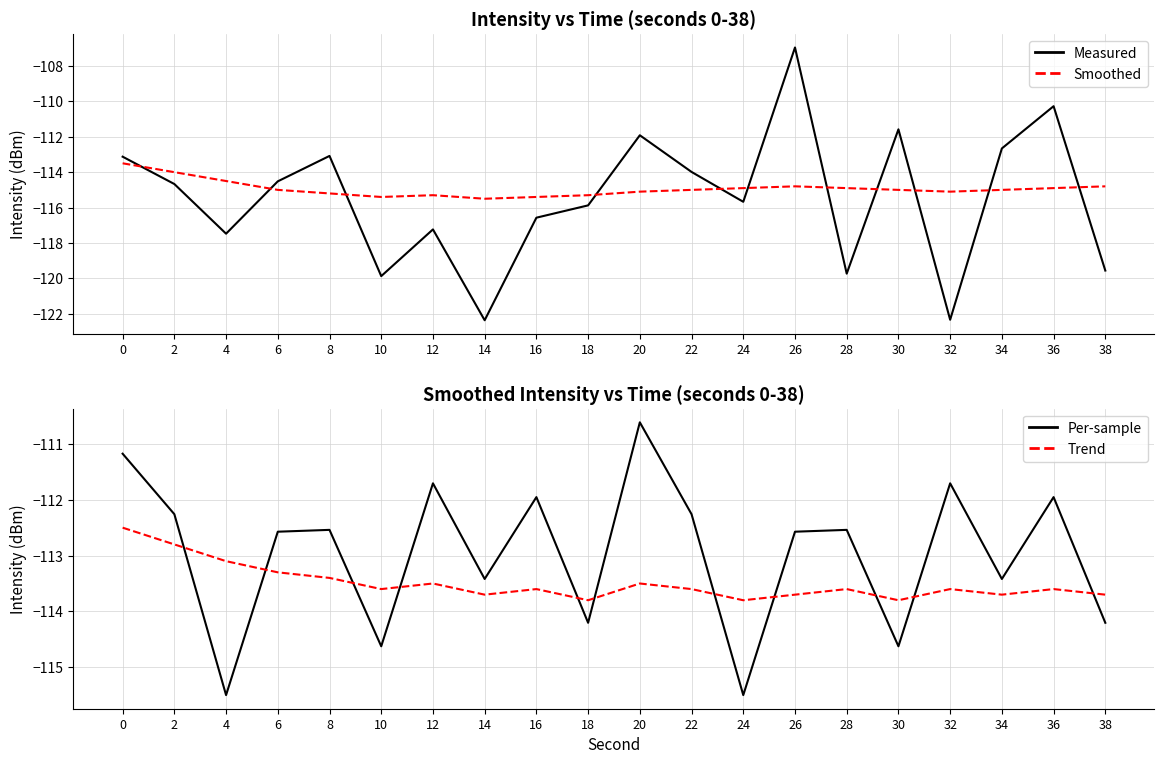

Which series has the largest total across all categories?

Per-sample